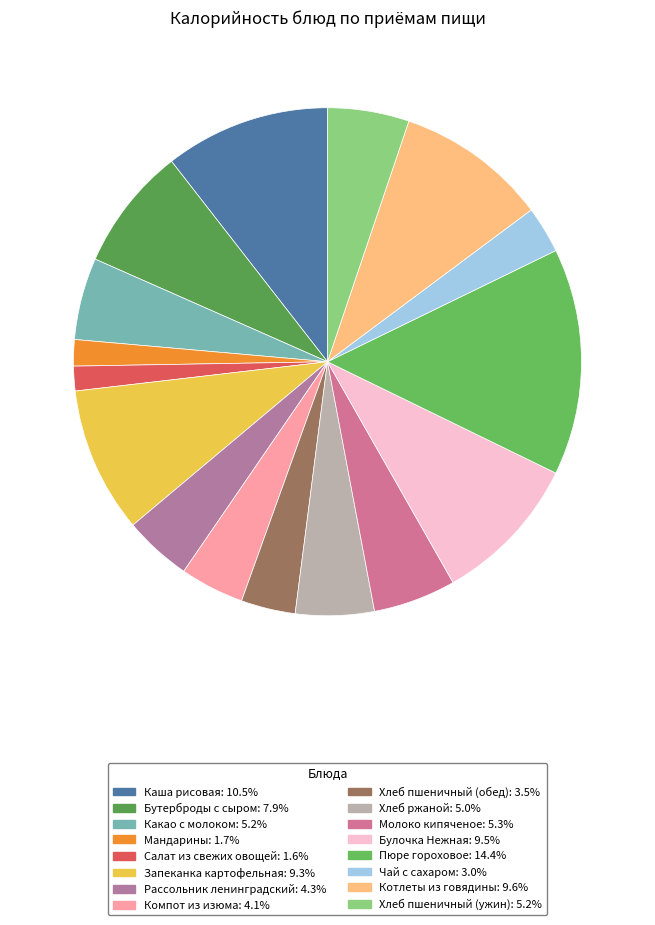

How many slices are in this pie chart?

16